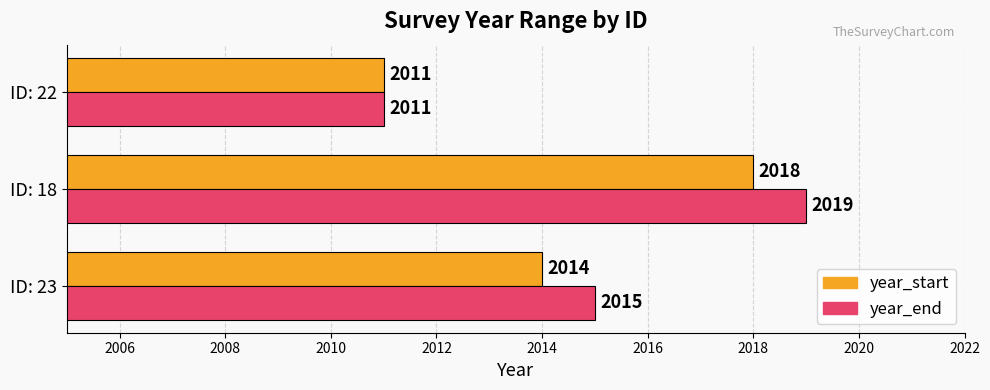

Count the number of categories in the chart.

3